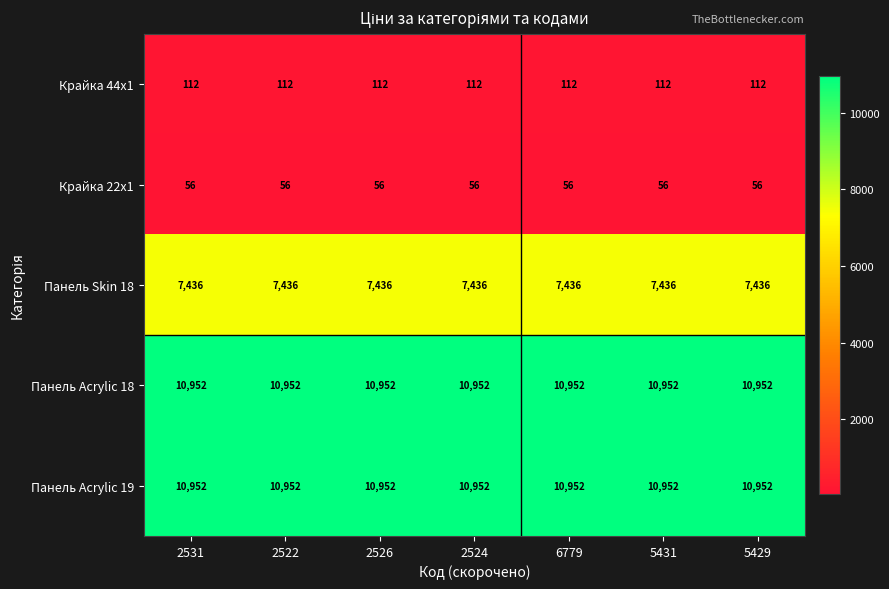

At how many categories does at least one series exceed 1787?

7